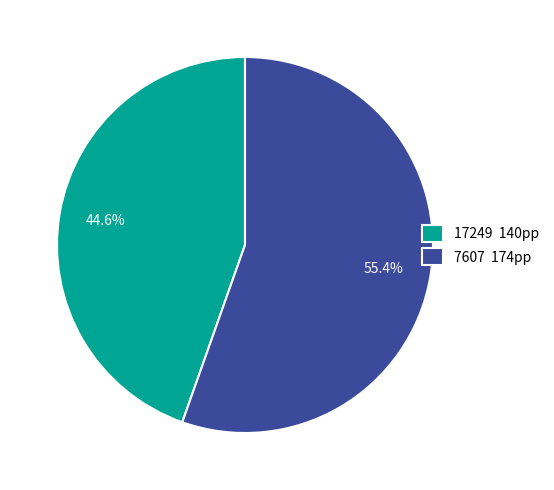

To the nearest percent, what is the difference between the 7607 and 17249 slice percentages?

11%